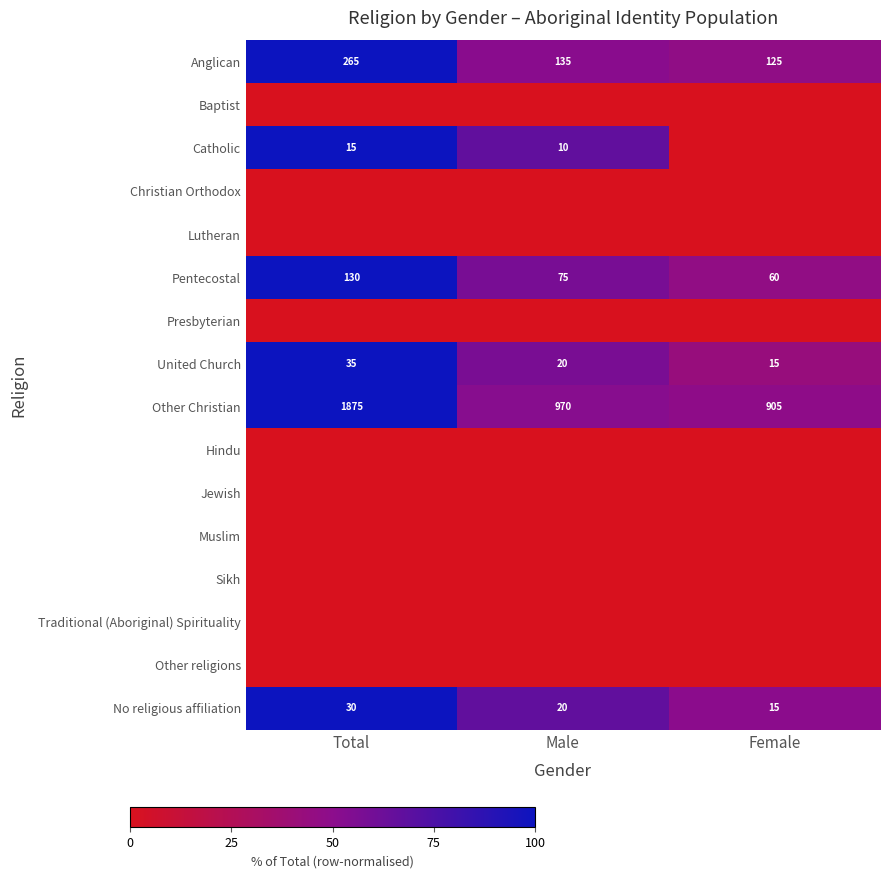

The Anglican series shows 265 at Total. True or false?

True